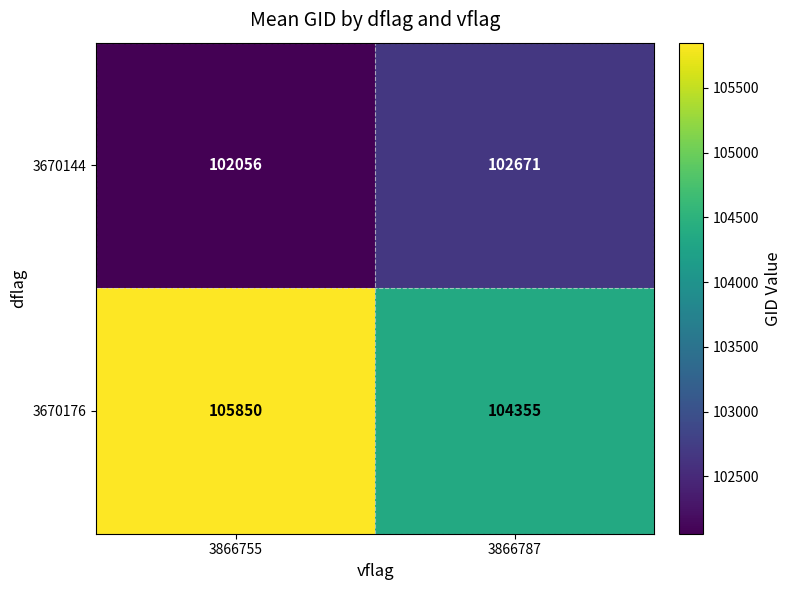

What is the difference between the highest and lowest values at 3866755?

3794